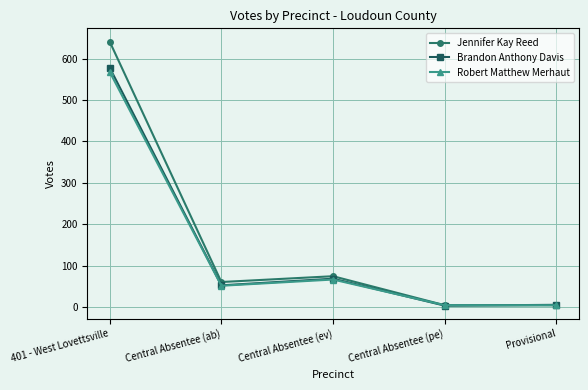

What is the approximate value of Jennifer Kay Reed at Central Absentee (ev), to the nearest 100?

100